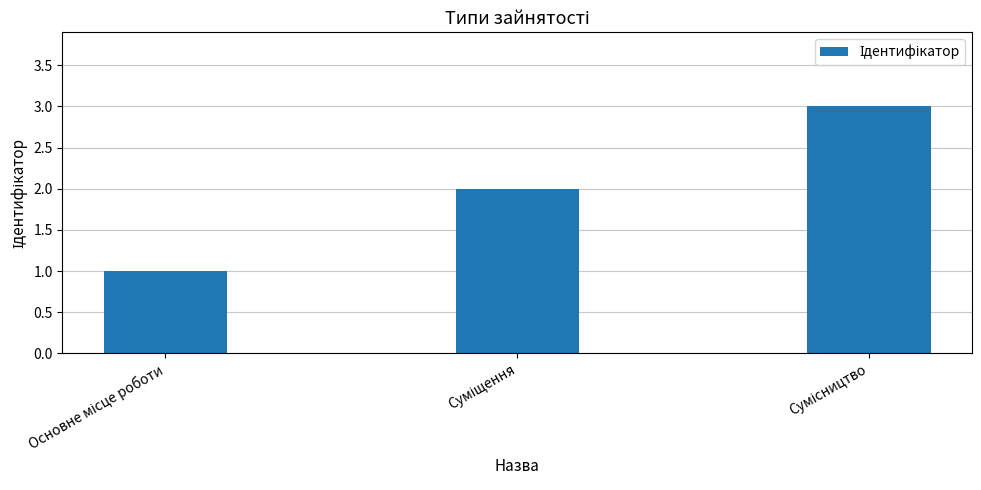

What is the sum of all values?

6